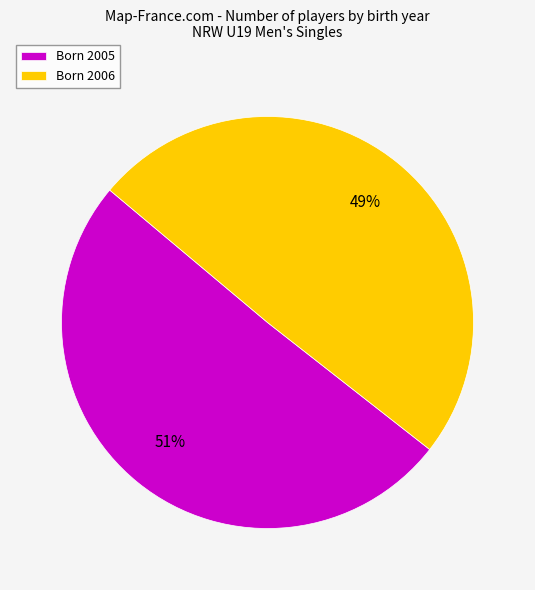

Count the number of slices in the pie.

2